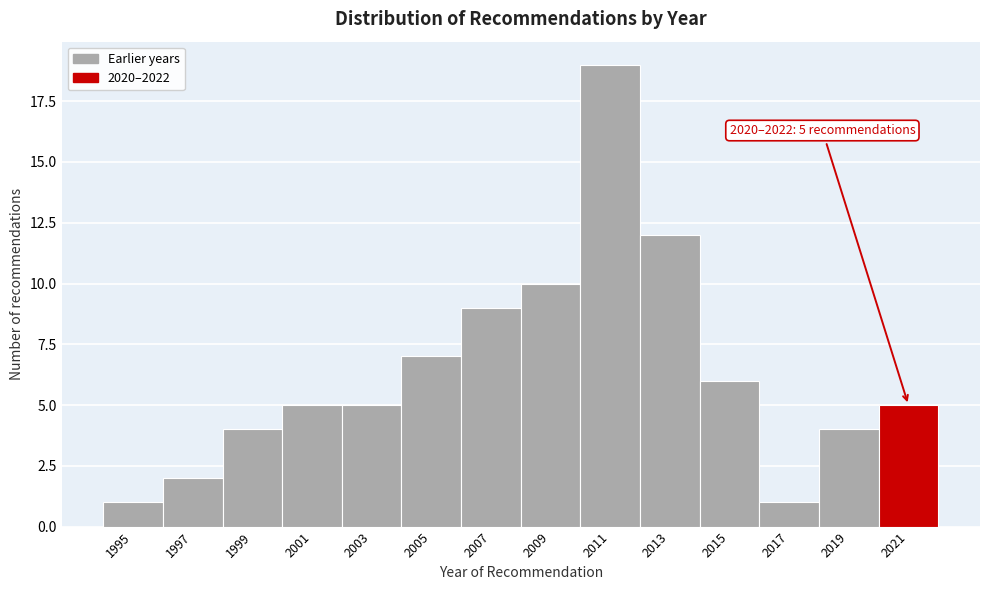

Over which range of the x-axis is the bar tallest?

2010 to 2012